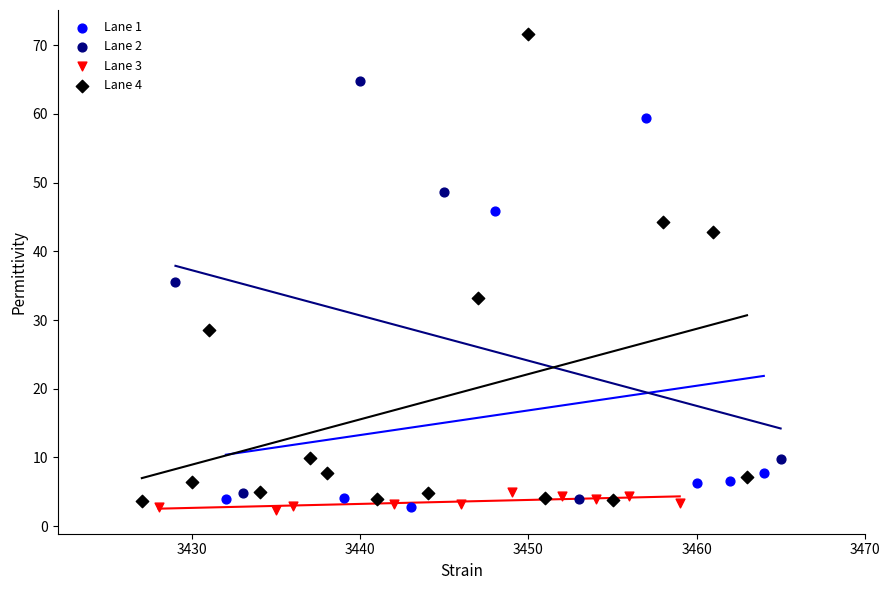

Which series contains the highest Y value?

Lane 4